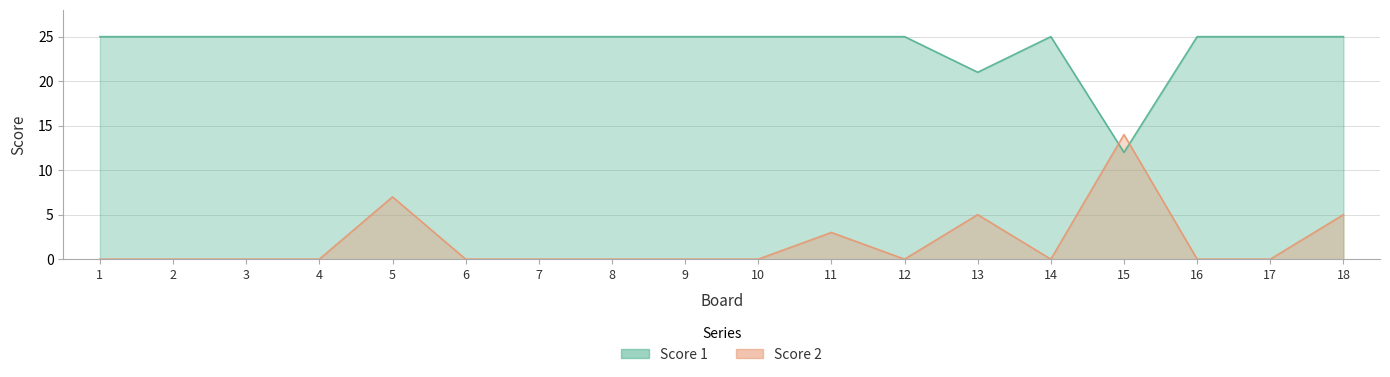

How many data points in Score 2 are above 0?

5